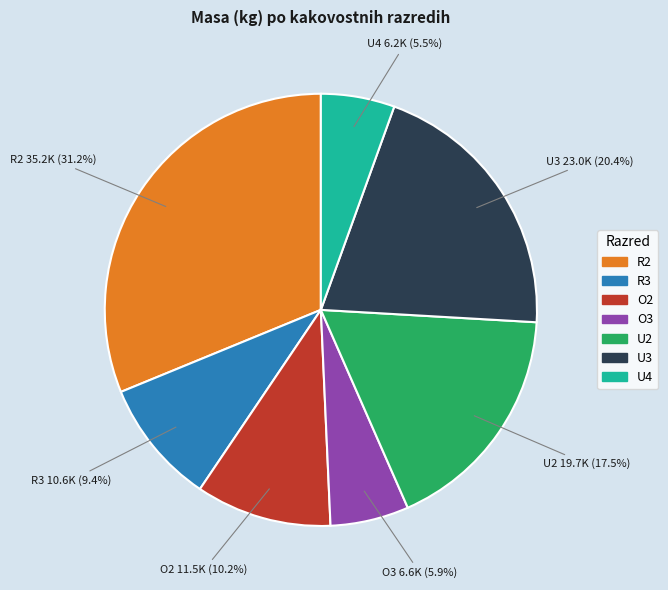

Which has a higher value, U2 or U4?

U2